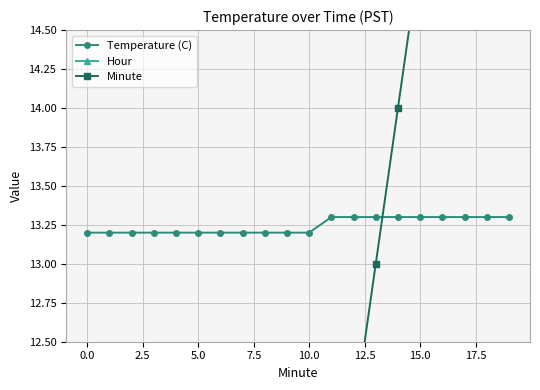

How many Temperature (C) values are between 13 and 14?

20